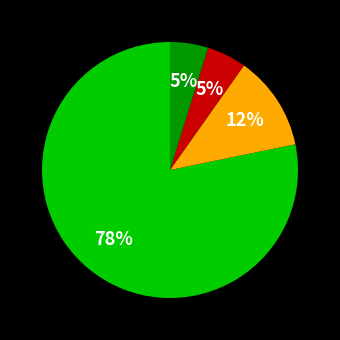

How many slices are in this pie chart?

4